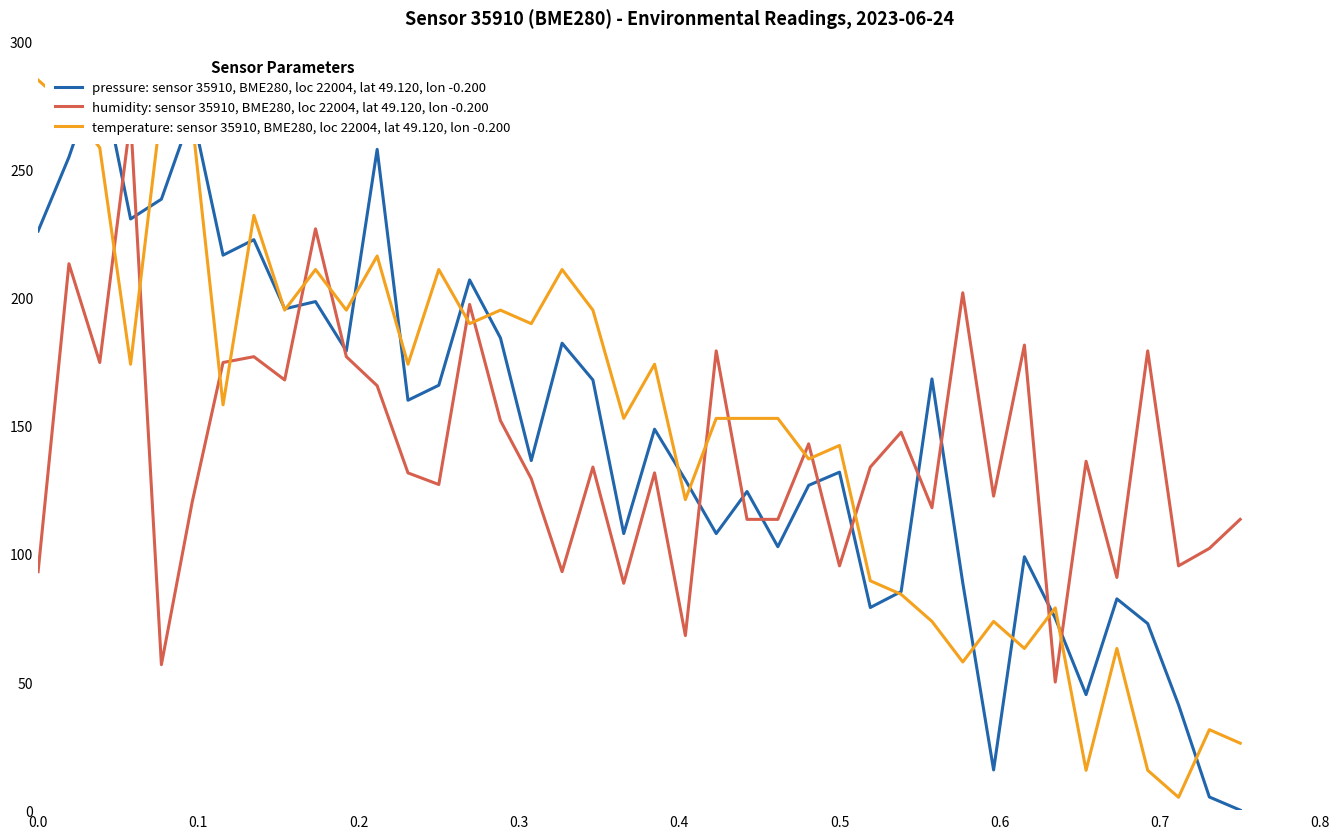

What is the highest value of the temperature: sensor 35910, BME280, loc 22004, lat 49.120, lon -0.200 series?

285.0